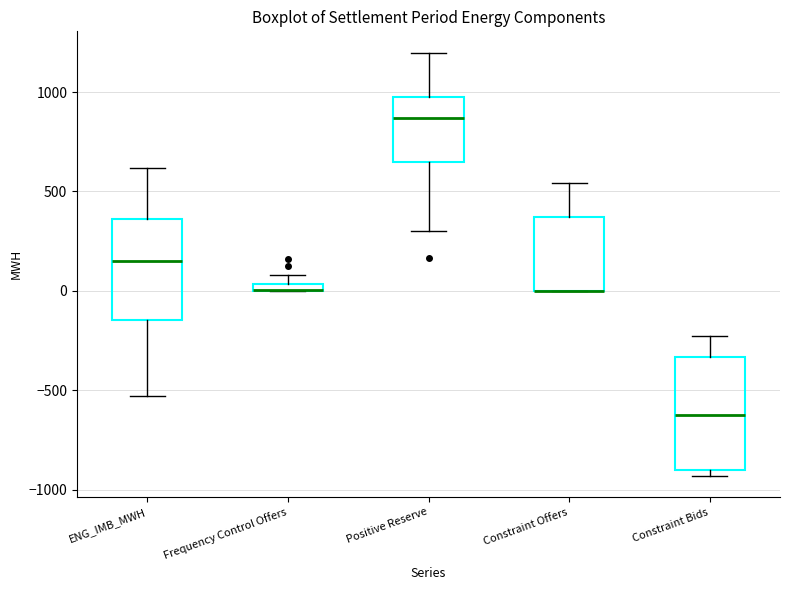

Comparing the boxes themselves (not the whiskers), which one is the tallest?

Constraint Bids